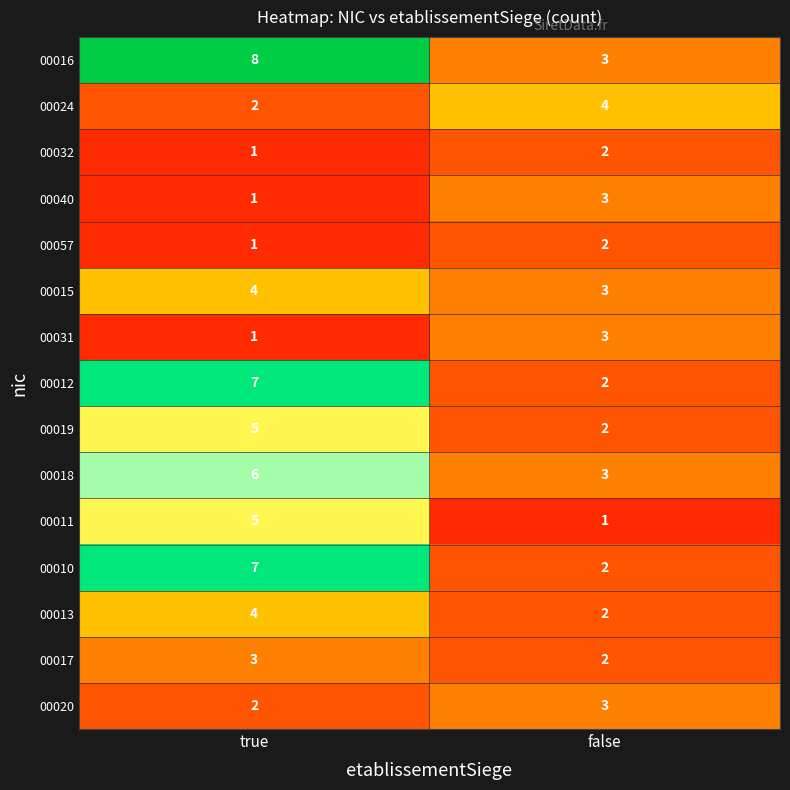

At which category is the sum across all series the highest?

true